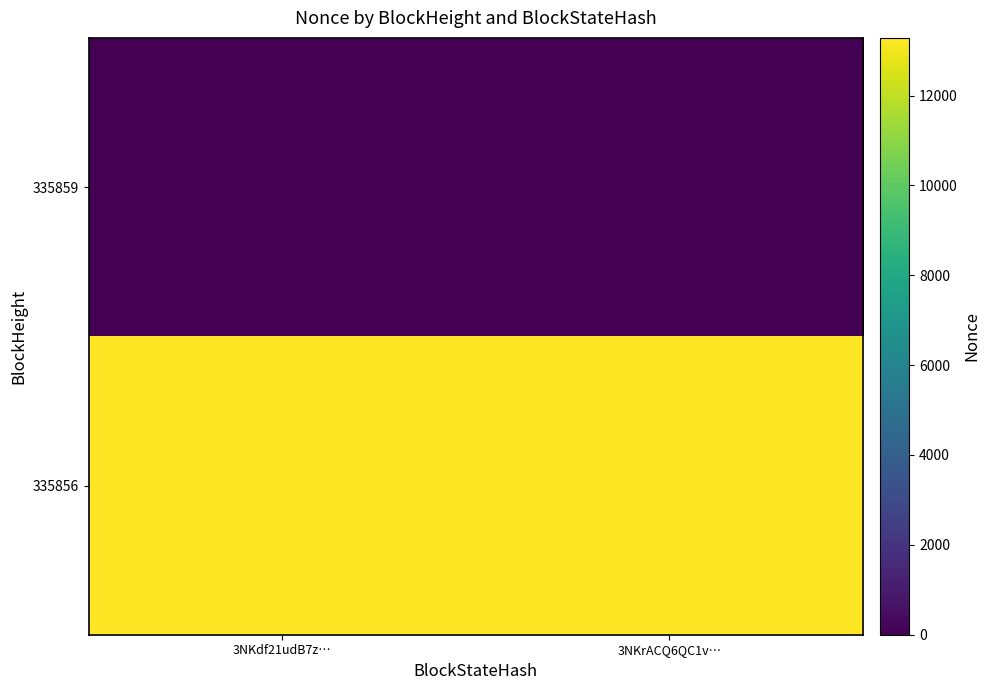

Reading left to right, list all the values displayed in this chart.

335859: 3NKdf21udB7z…=0	3NKrACQ6QC1v…=0
335856: 3NKdf21udB7z…=13283	3NKrACQ6QC1v…=13283